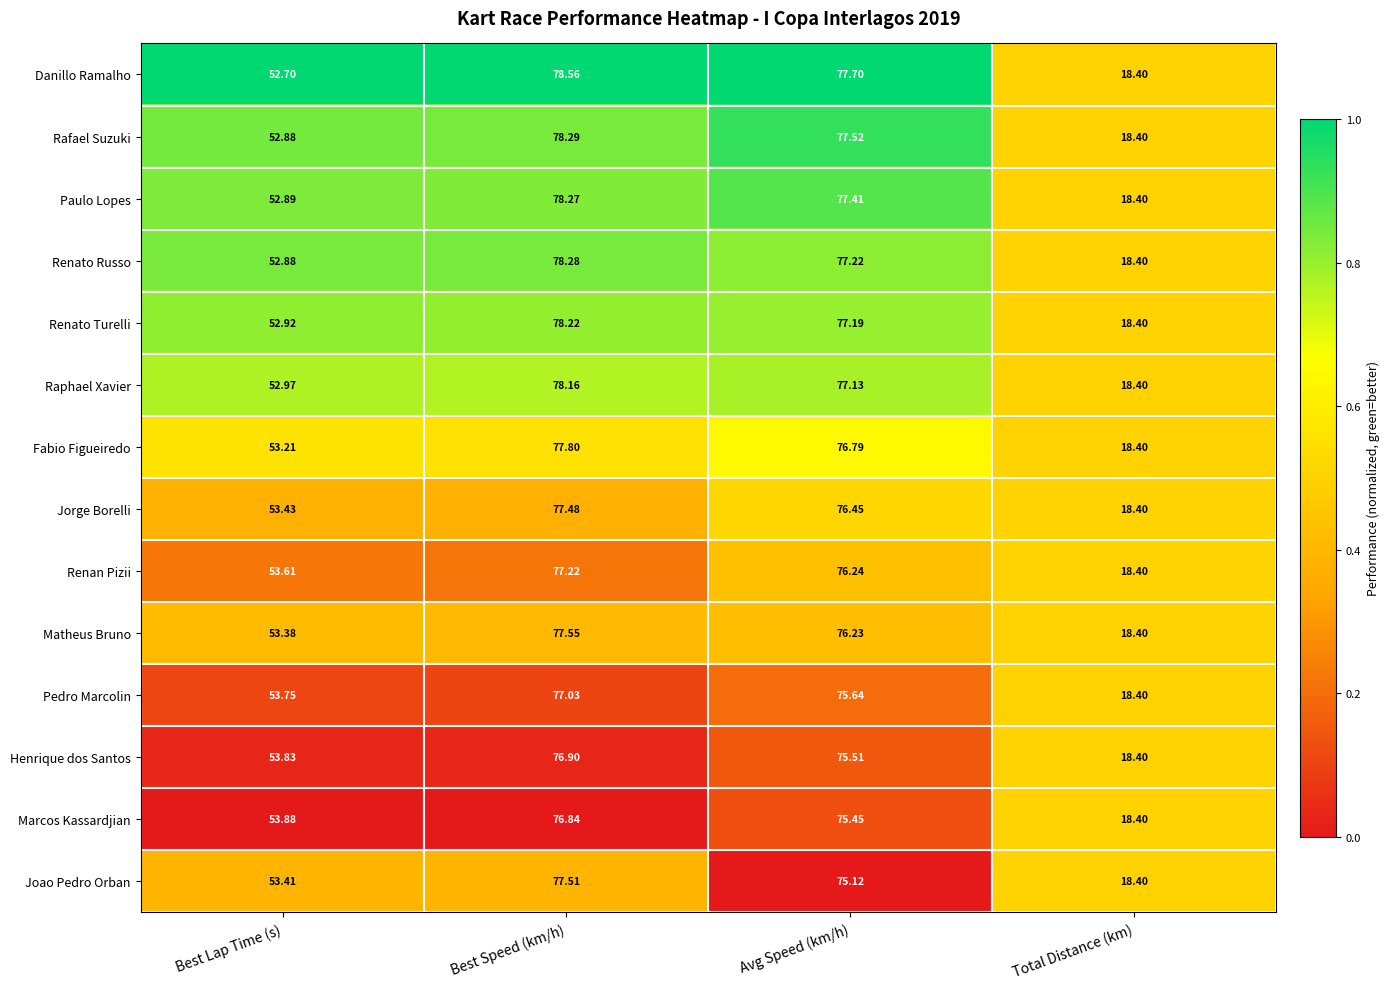

Is the value of Rafael Suzuki at Avg Speed (km/h) greater than the value of Renato Russo at Total Distance (km)?

Yes